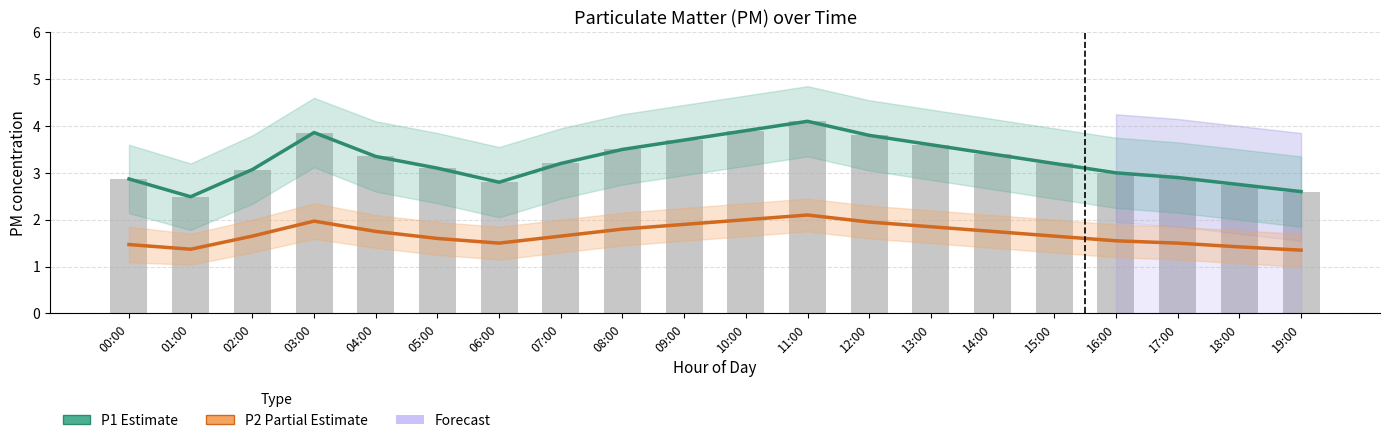

Reading left to right, what are all the values shown in this chart?

P1 (Estimate): 00:00=2.9	01:00=2.5	02:00=3.1	03:00=3.9	04:00=3.4	05:00=3.1	06:00=2.8	07:00=3.2	08:00=3.5	09:00=3.7	10:00=3.9	11:00=4.1	12:00=3.8	13:00=3.6	14:00=3.4	15:00=3.2	16:00=3.0	17:00=2.9	18:00=2.8	19:00=2.6
P2 (Partial Estimate): 00:00=1.5	01:00=1.4	02:00=1.6	03:00=2.0	04:00=1.8	05:00=1.6	06:00=1.5	07:00=1.6	08:00=1.8	09:00=1.9	10:00=2.0	11:00=2.1	12:00=1.9	13:00=1.9	14:00=1.8	15:00=1.6	16:00=1.6	17:00=1.5	18:00=1.4	19:00=1.4